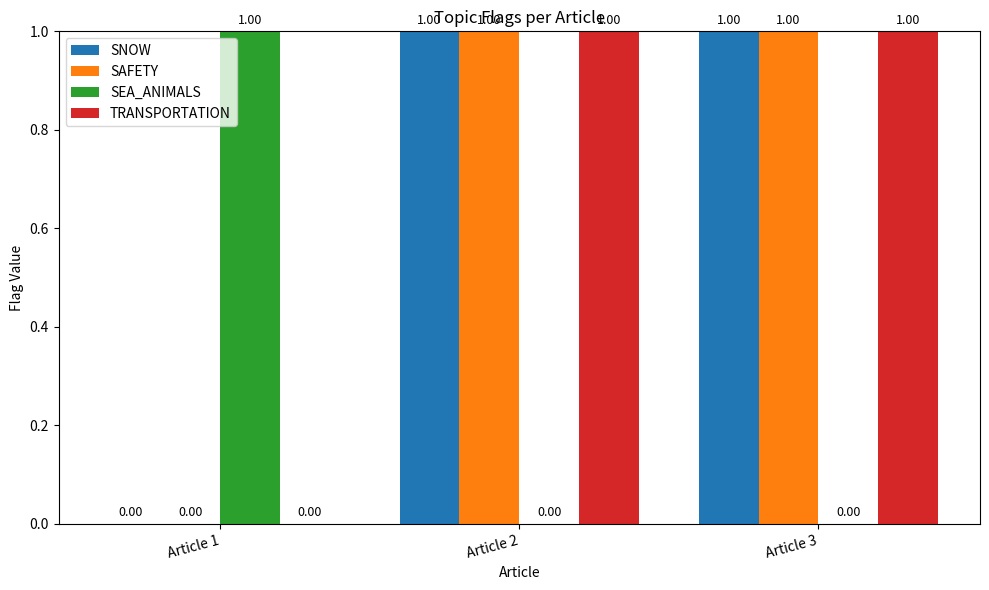

How many positive values does the SEA_ANIMALS series have?

1